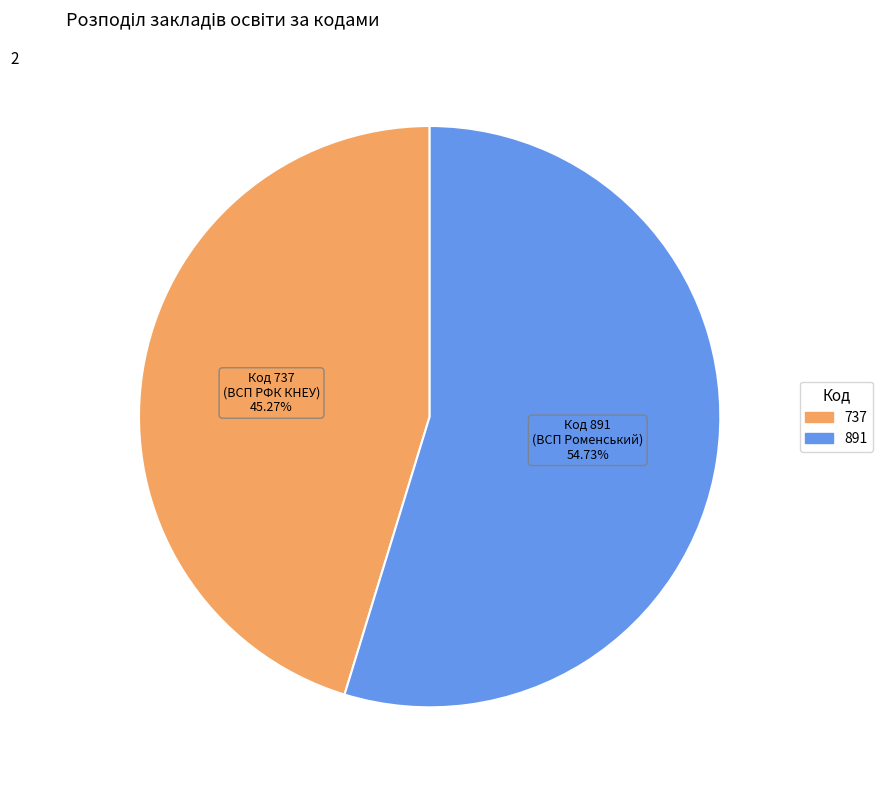

Which category has the smallest portion of the pie?

737